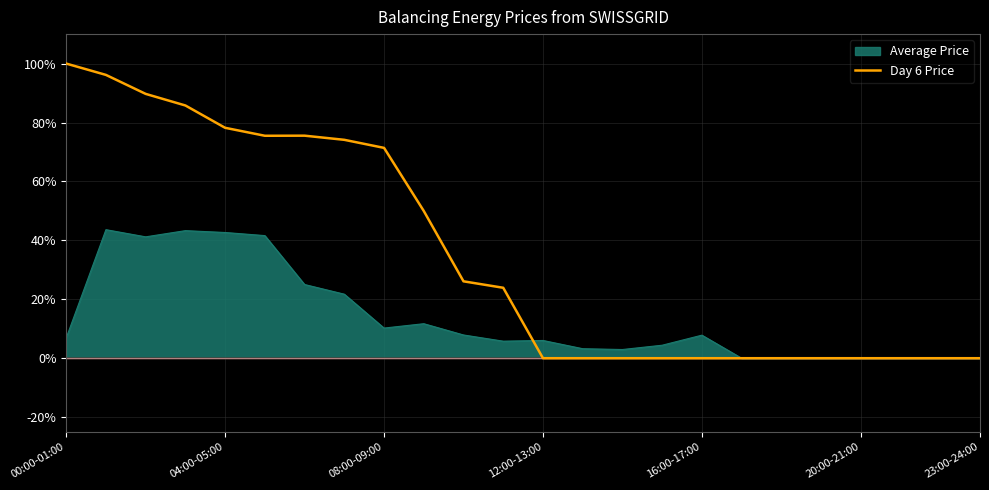

What is the difference between the maximum and minimum values?

100.0